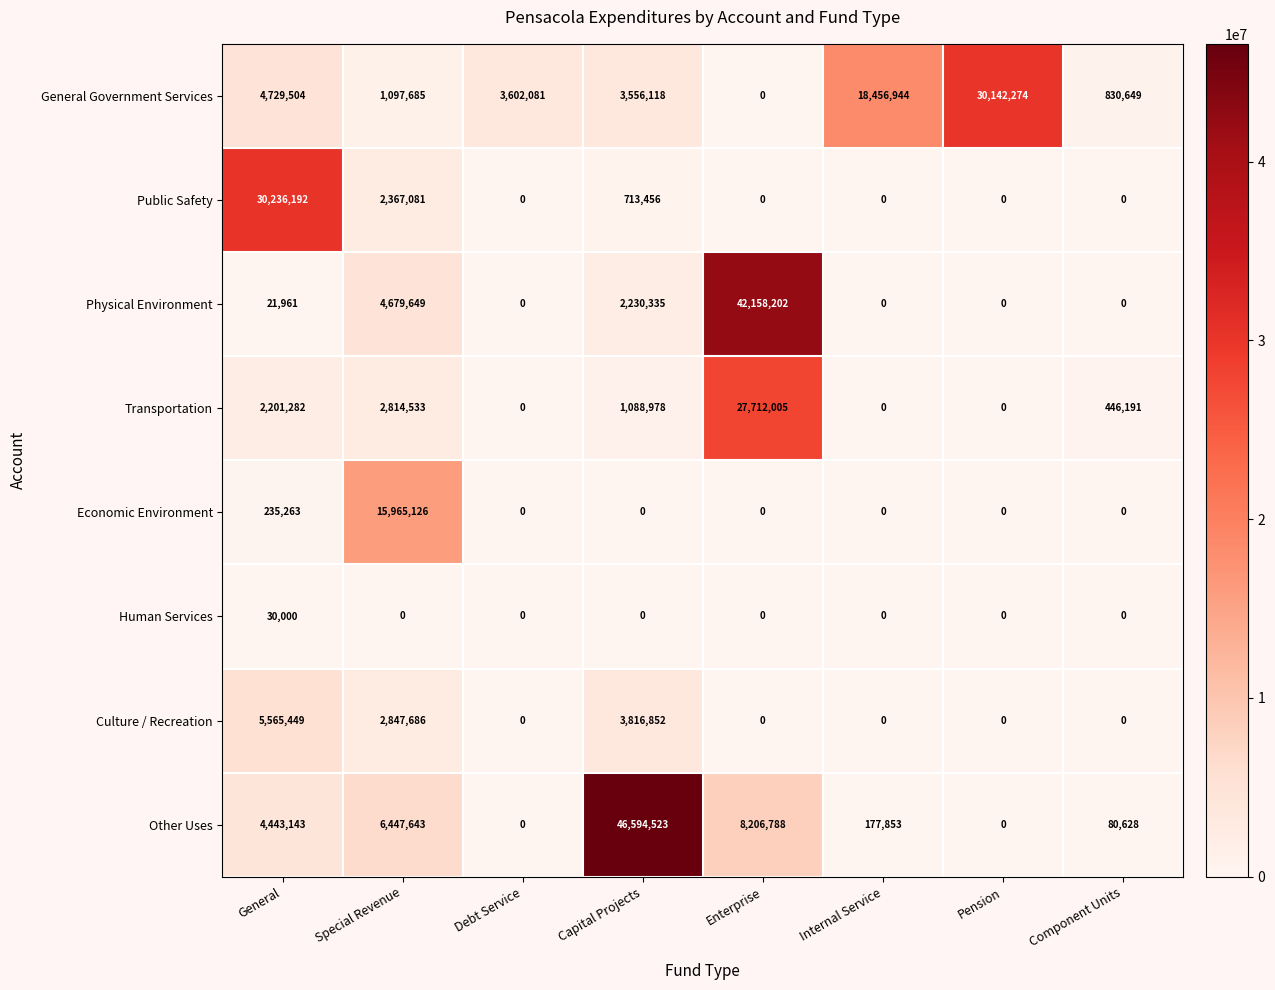

Which category has the highest value in the Human Services series?

General